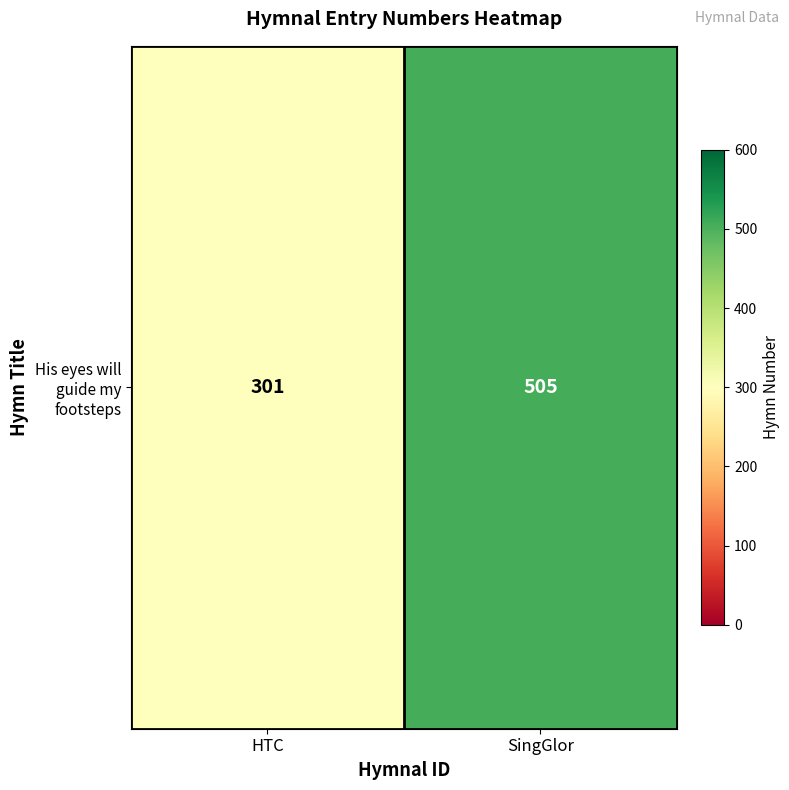

What is the change in value from HTC to SingGlor?

+204